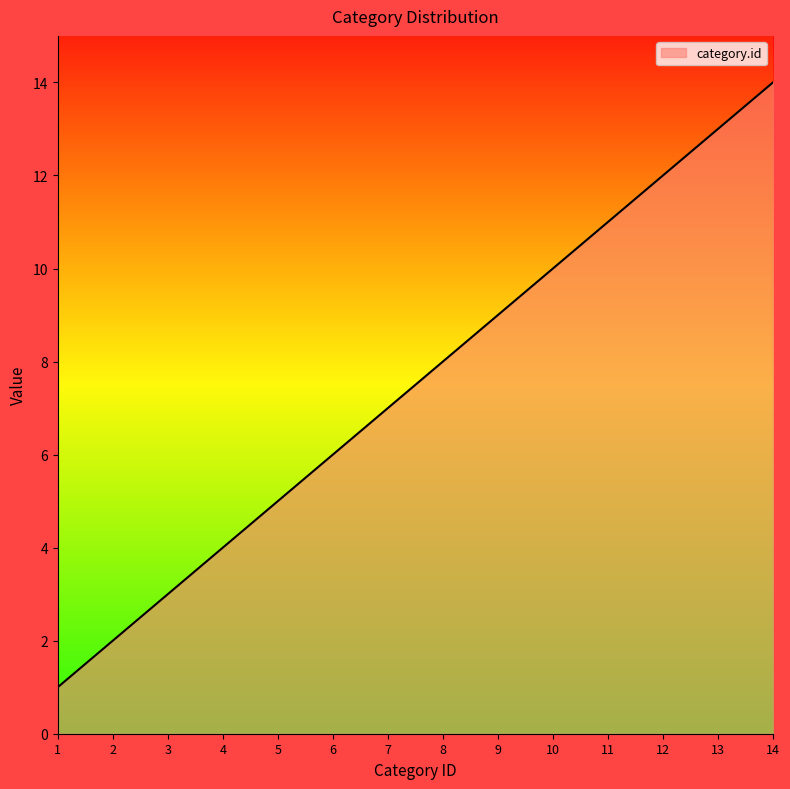

Does the chart have visible grid lines?

No